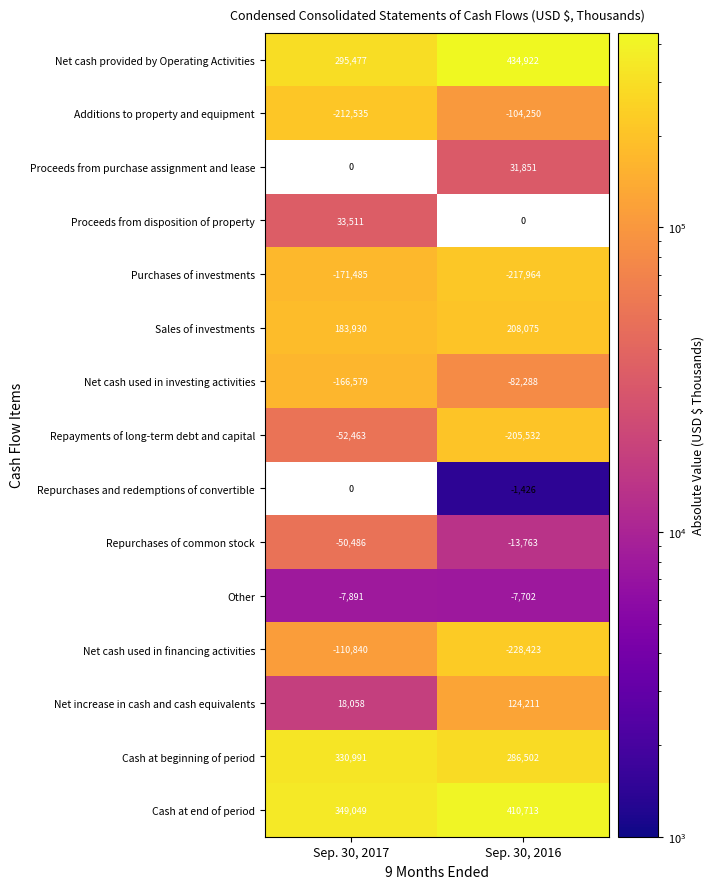

What is the maximum value shown in the chart?

434922.0